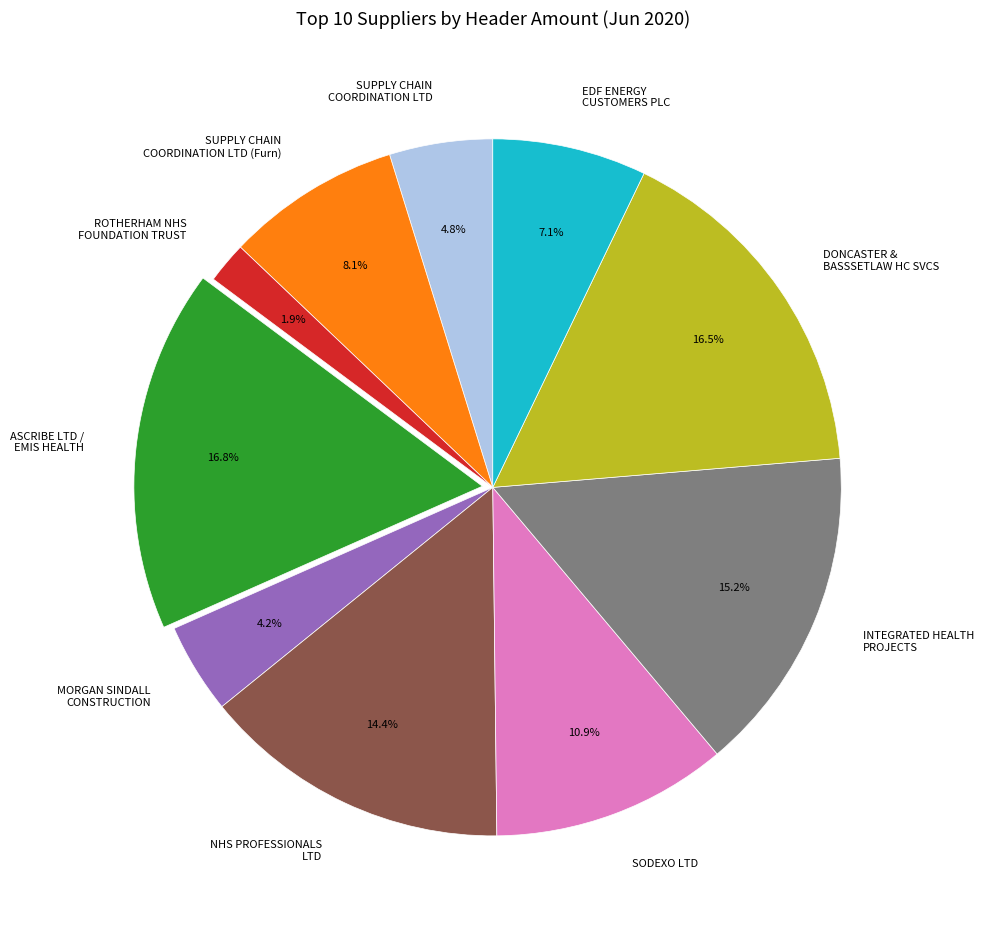

Is there a majority slice in this chart?

No